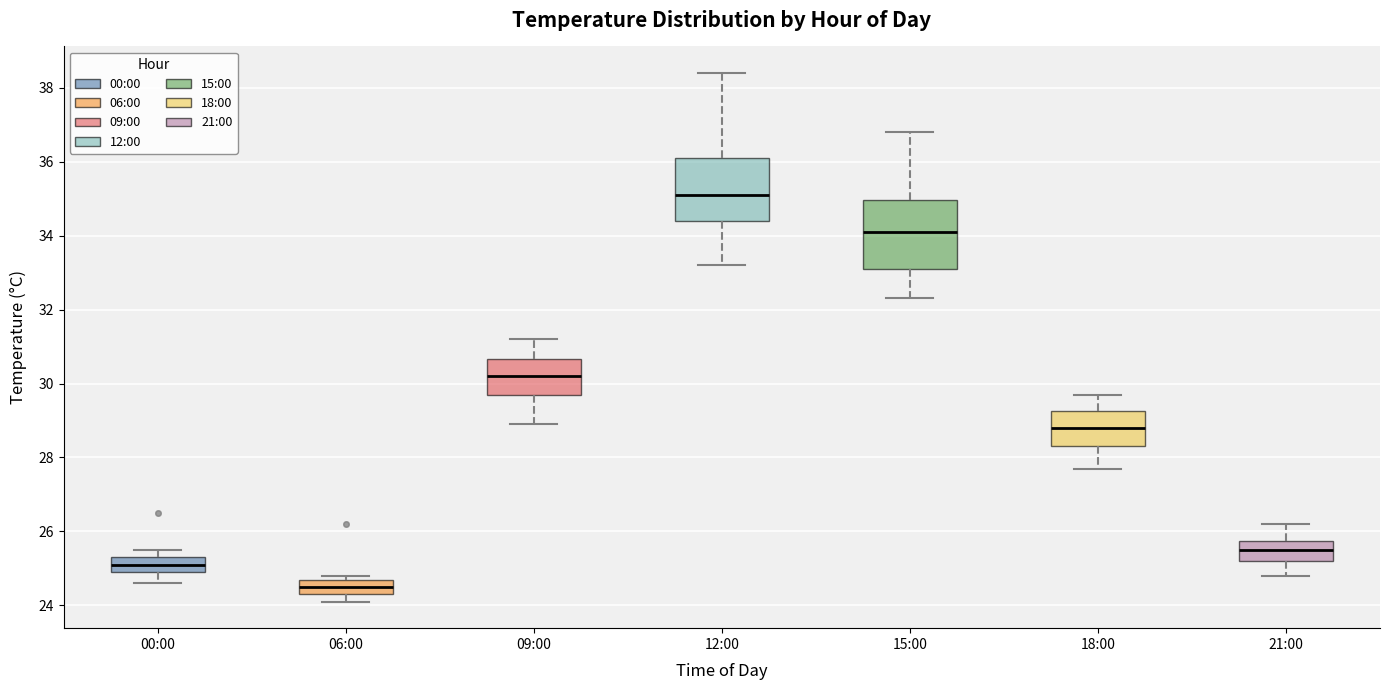

Which box has the lowest median line?

06:00